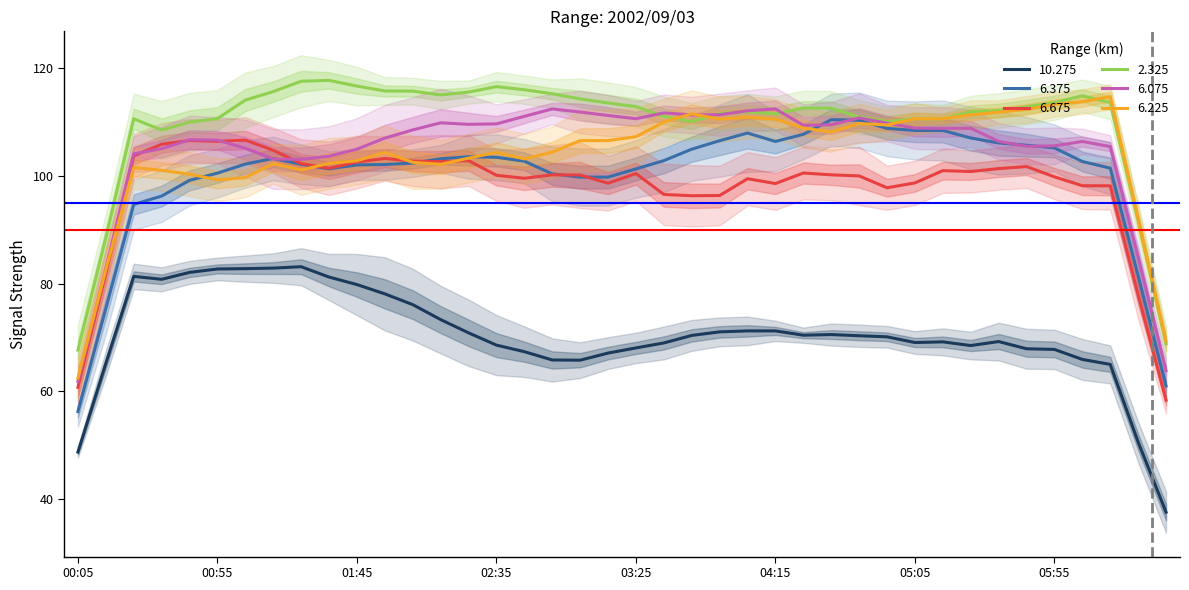

What is the approximate value of 6.075 at 00:45?

106.7